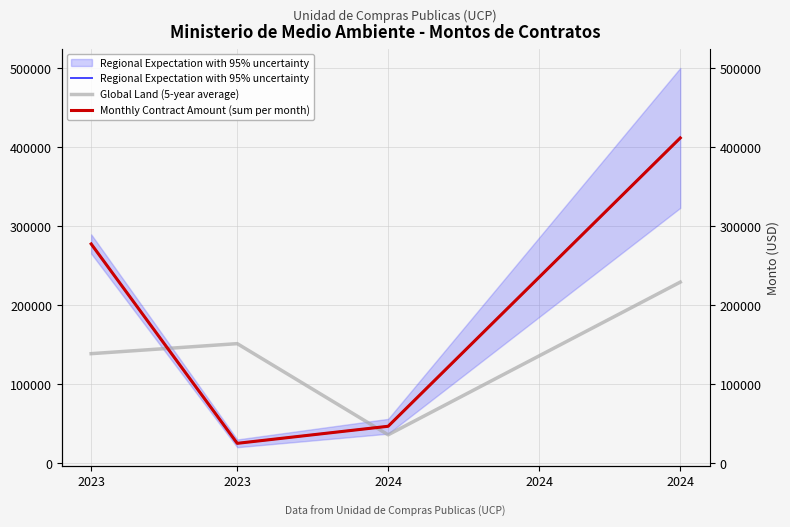

How many lines are shown in the chart?

3